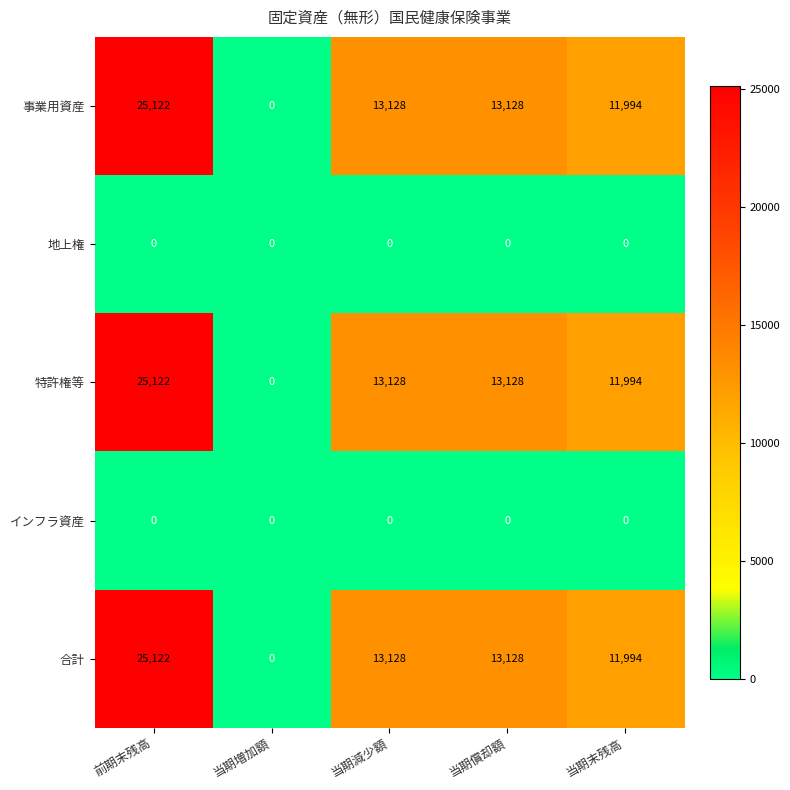

Reading left to right, extract all data points from this chart.

事業用資産: 25122	0	13128	13128	11994
地上権: 0	0	0	0	0
特許権等: 25122	0	13128	13128	11994
インフラ資産: 0	0	0	0	0
合計: 25122	0	13128	13128	11994